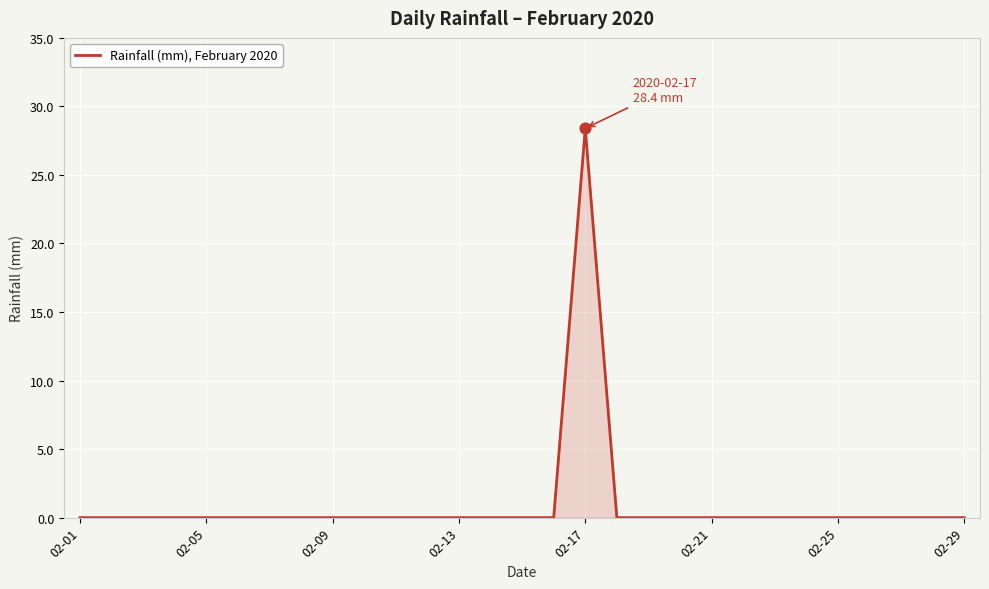

What is the difference between the maximum and minimum values?

28.4